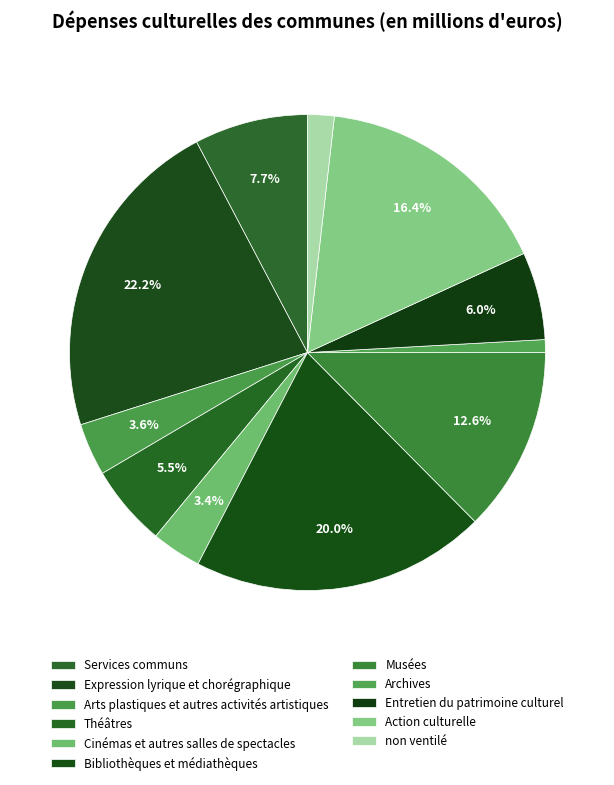

Is there any slice that represents more than half of the pie?

No